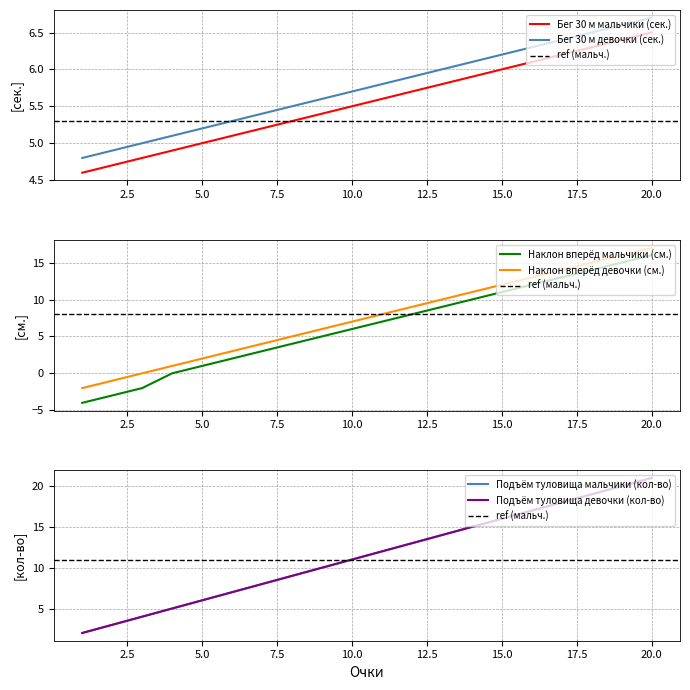

Which series ends up on top after the final intersection of Бег 30 м мальчики (сек.) and Бег 30 м девочки (сек.)?

Бег 30 м девочки (сек.)